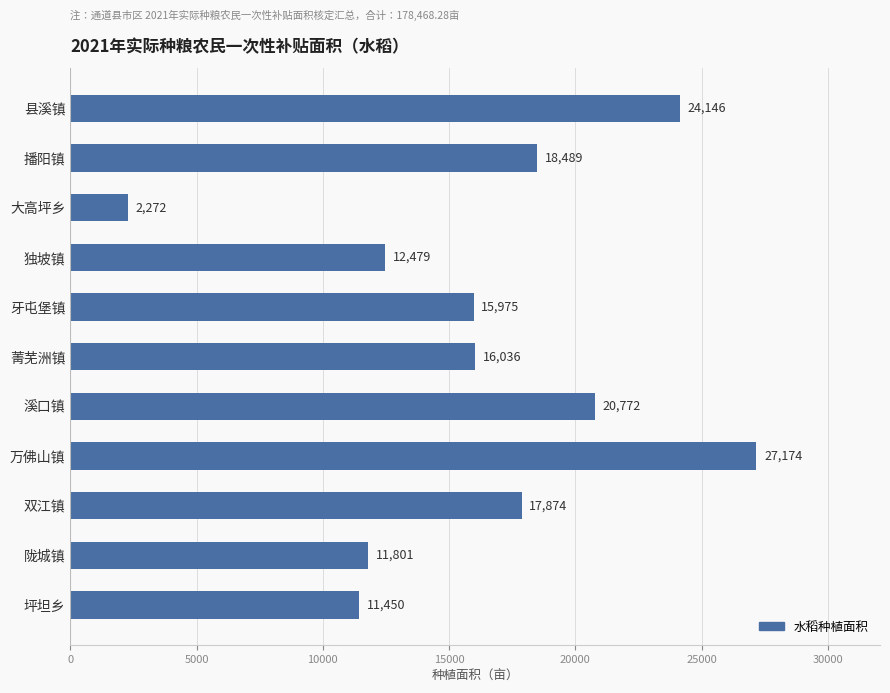

Does the chart contain stacked bars?

No